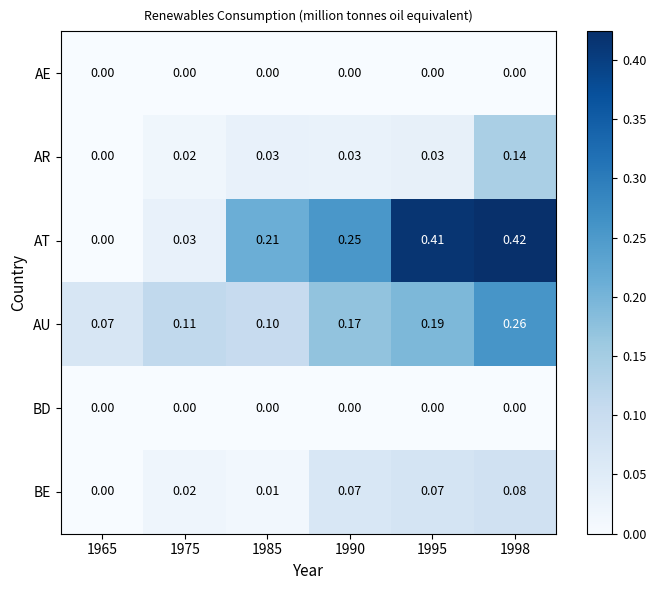

Which series changed the most between 1965 and 1990?

AT